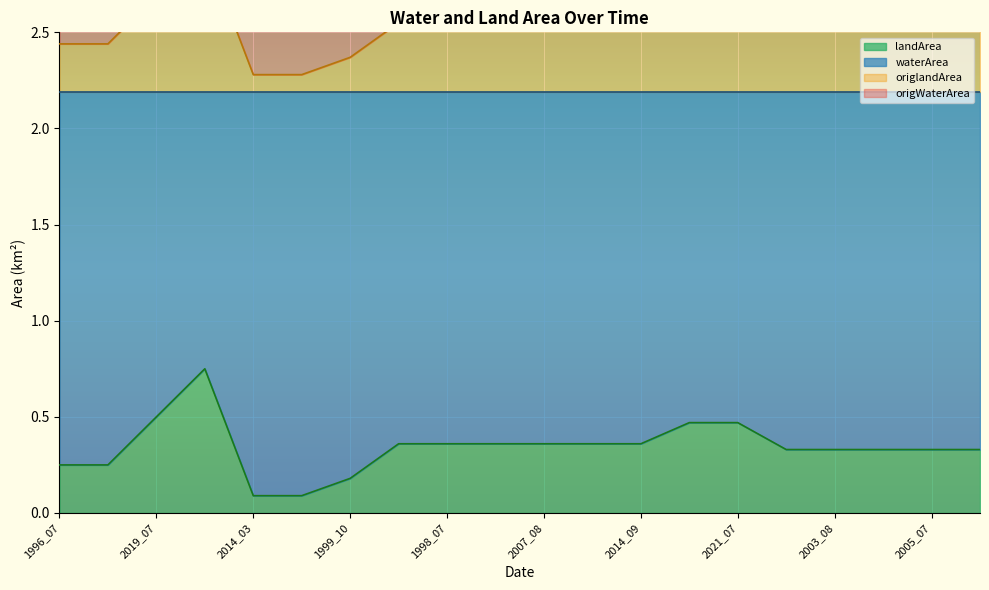

What position from the right is 2005_07?

2